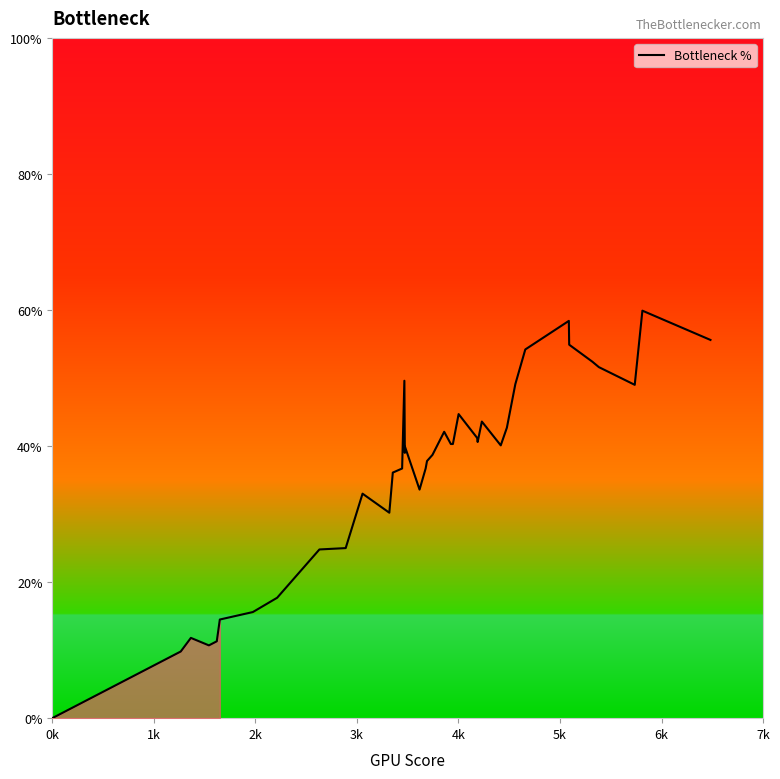

What is the greatest value displayed?

59.9